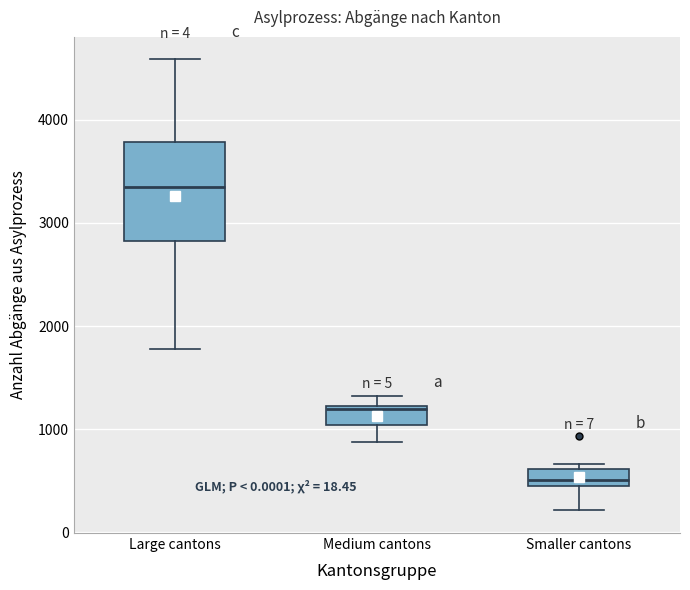

Which box has the lowest median line?

Smaller cantons